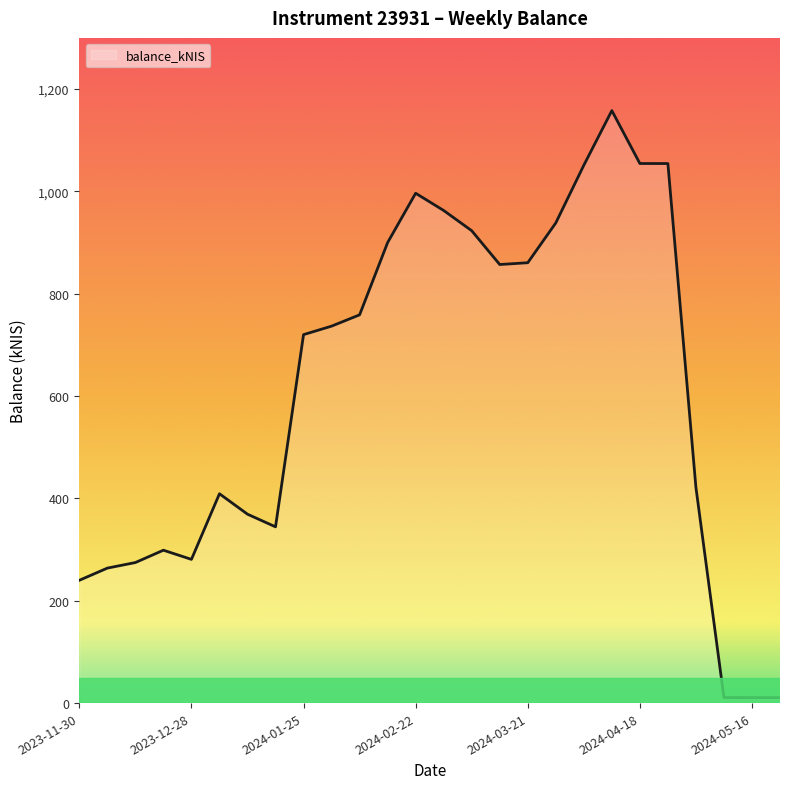

What is the maximum value shown in the chart?

1157.9